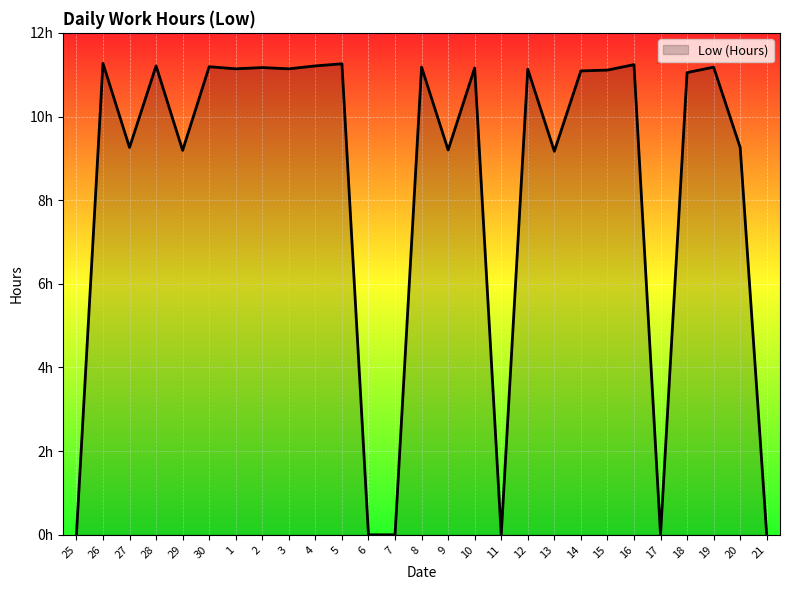

At which category does the data reach its first local valley?

27